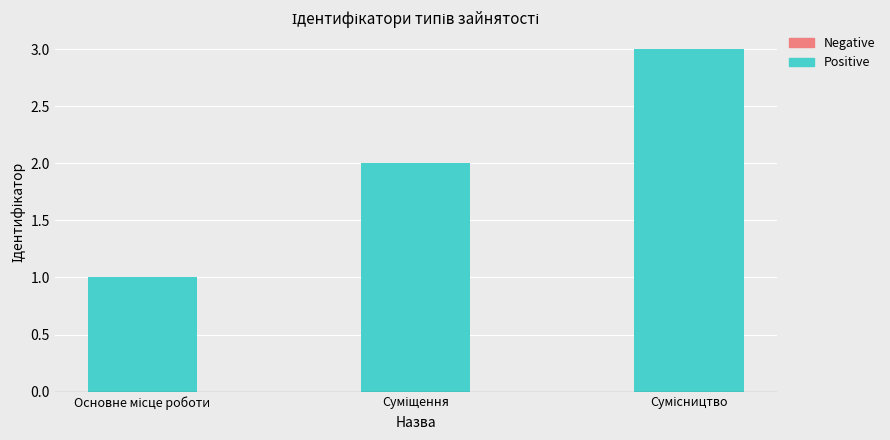

What is the change in value from Основне місце роботи to Суміщення?

+1